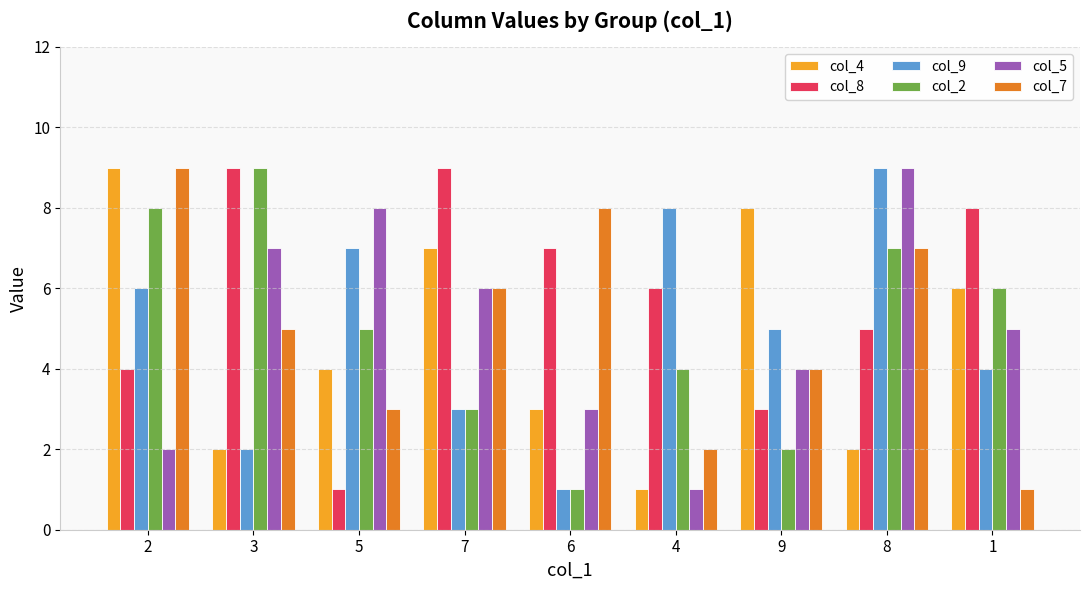

What is the spread (max minus min) of values at 8?

7